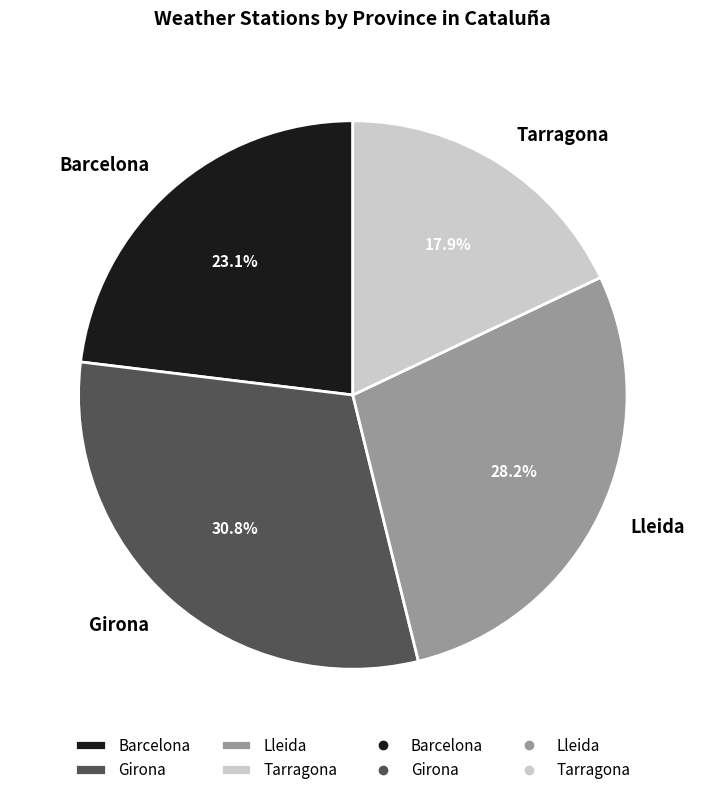

Which category has the smallest portion of the pie?

Tarragona